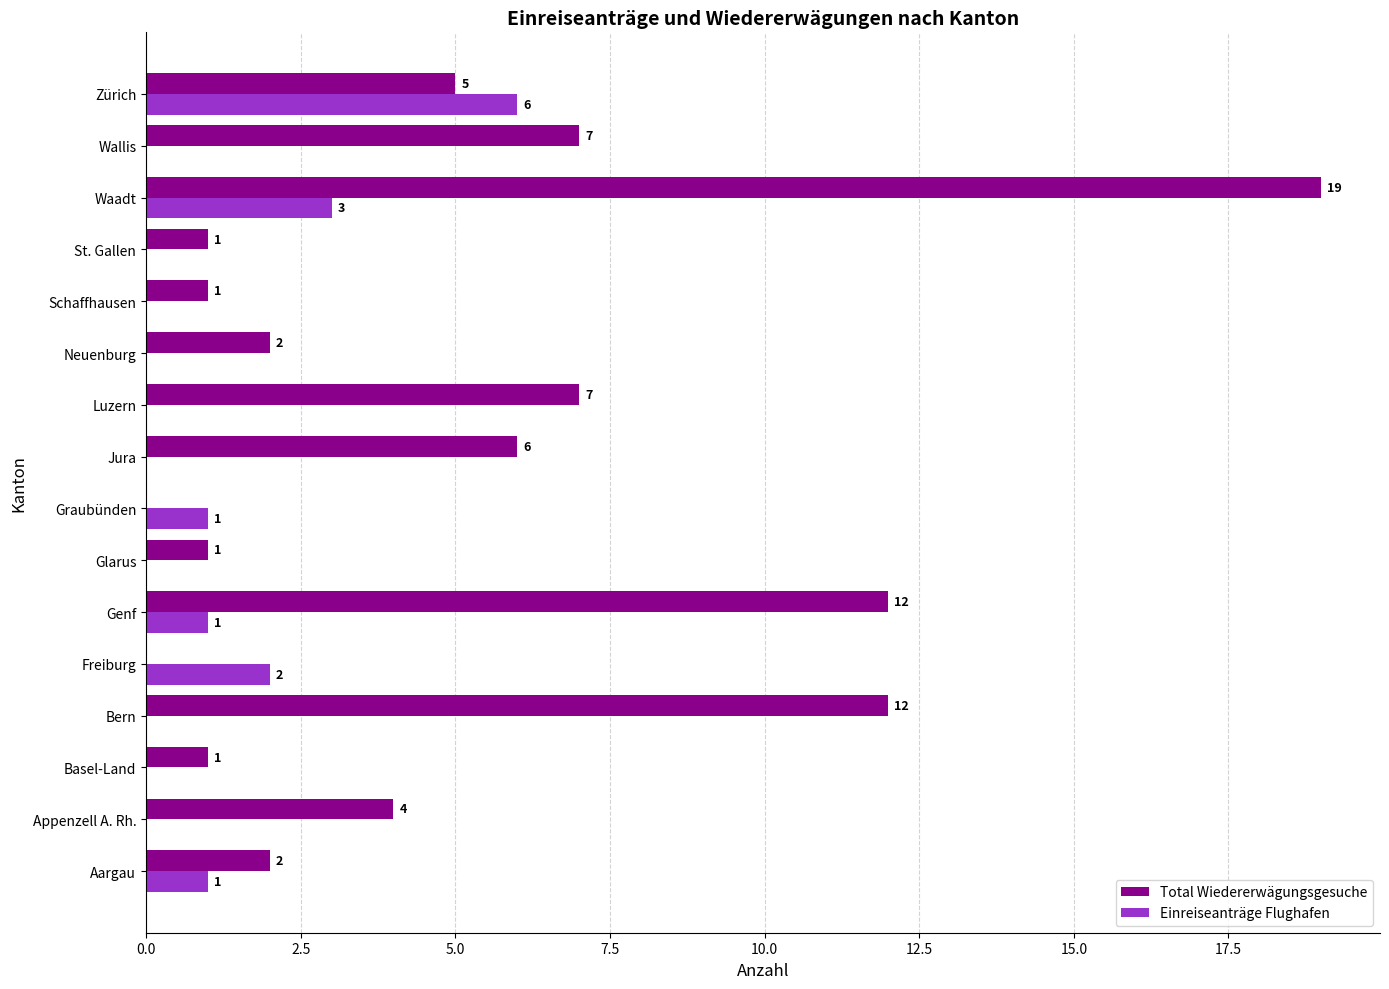

What is the sum of all Einreiseanträge Flughafen values?

14